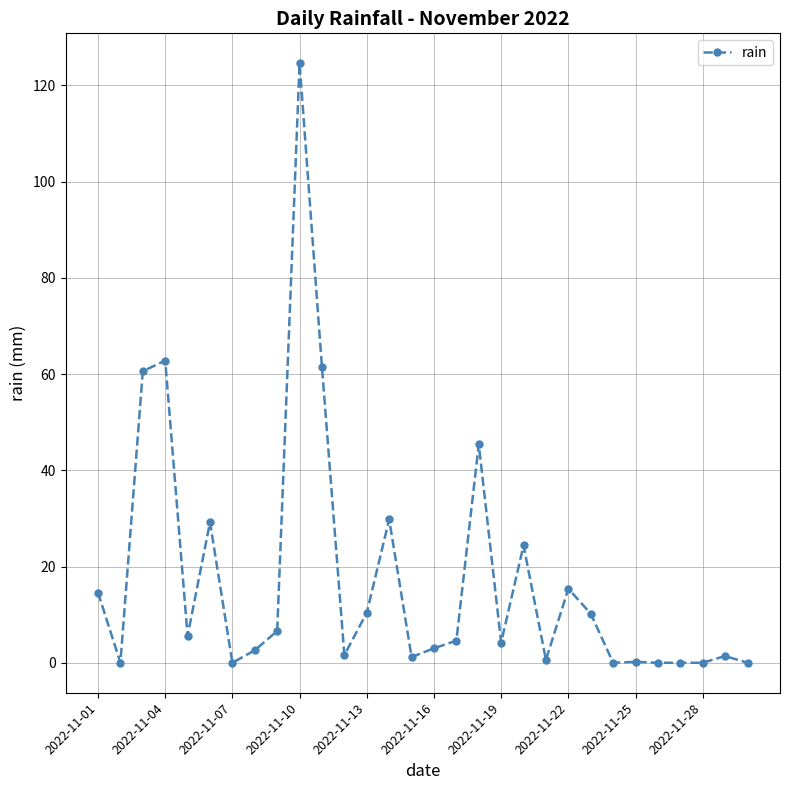

What is the difference between the second highest and minimum values?

62.8